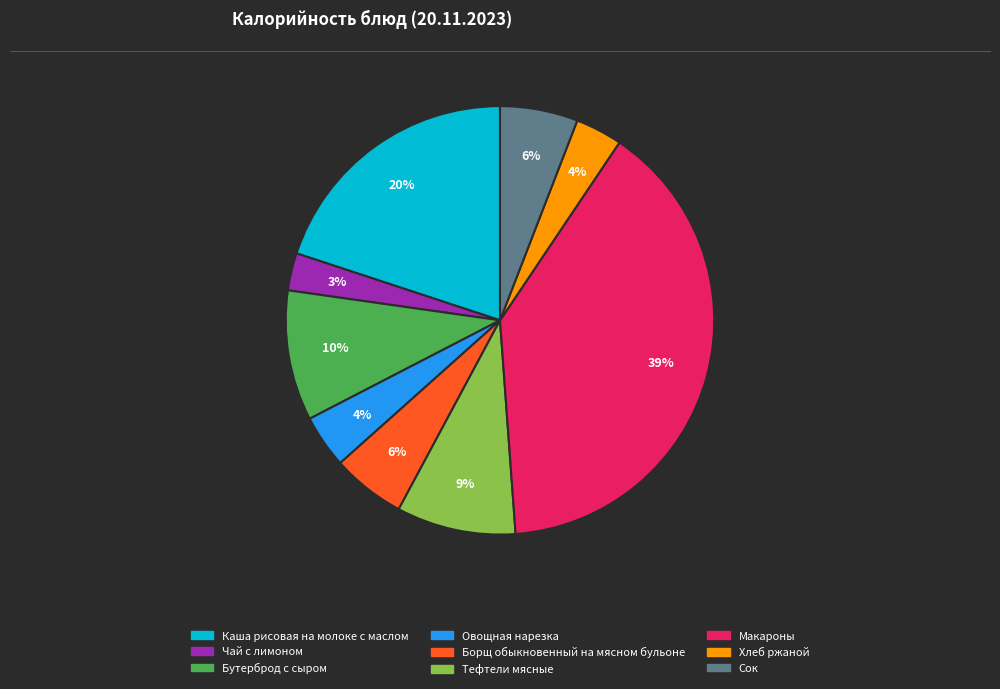

How many slices are in this pie chart?

9